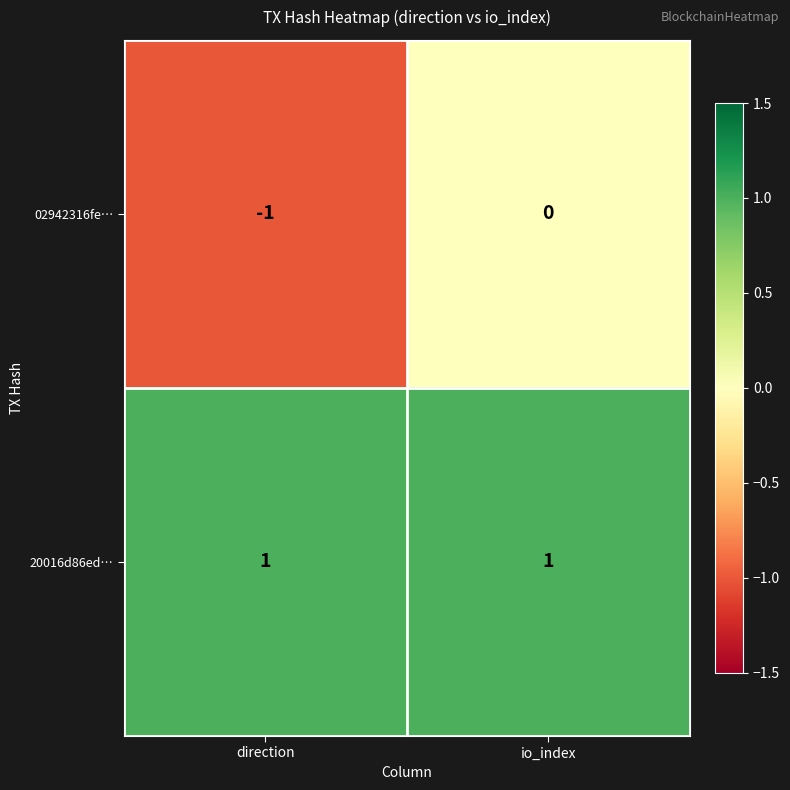

Which series changed the most between direction and io_index?

02942316fe…